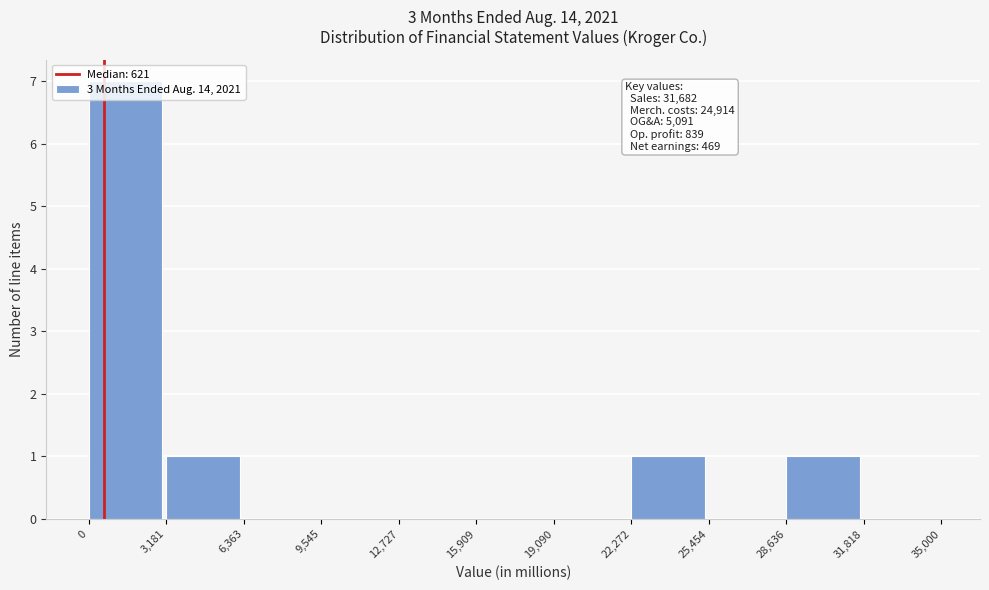

Over which range of the x-axis is the bar tallest?

0 to 3,181